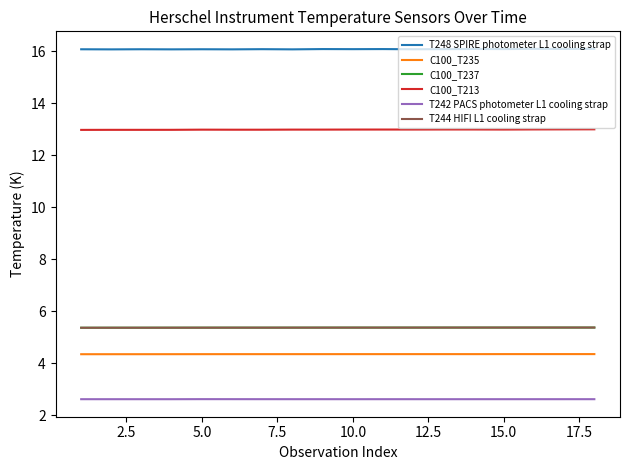

At how many categories does at least one series exceed 3?

18